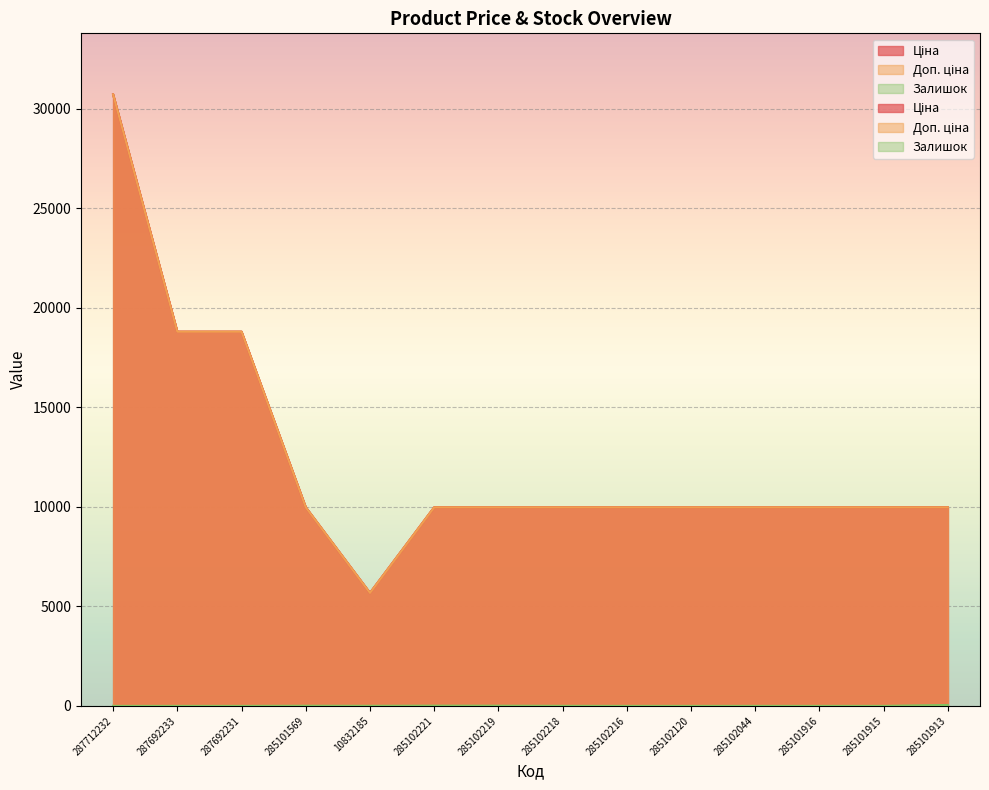

What is the difference between the maximum and minimum values in the Доп. ціна series?

25043.3